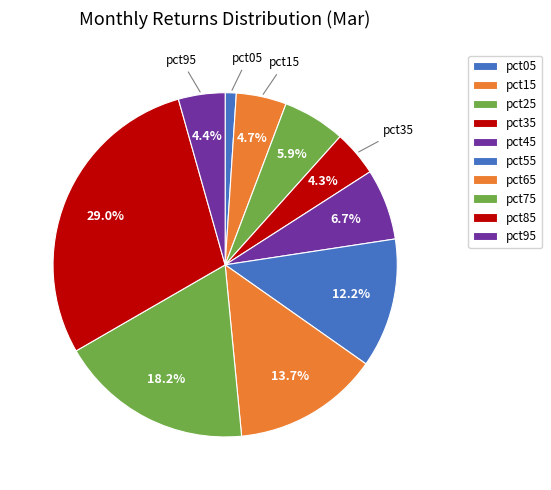

Is it true that pct25 is 6% of the pie?

True